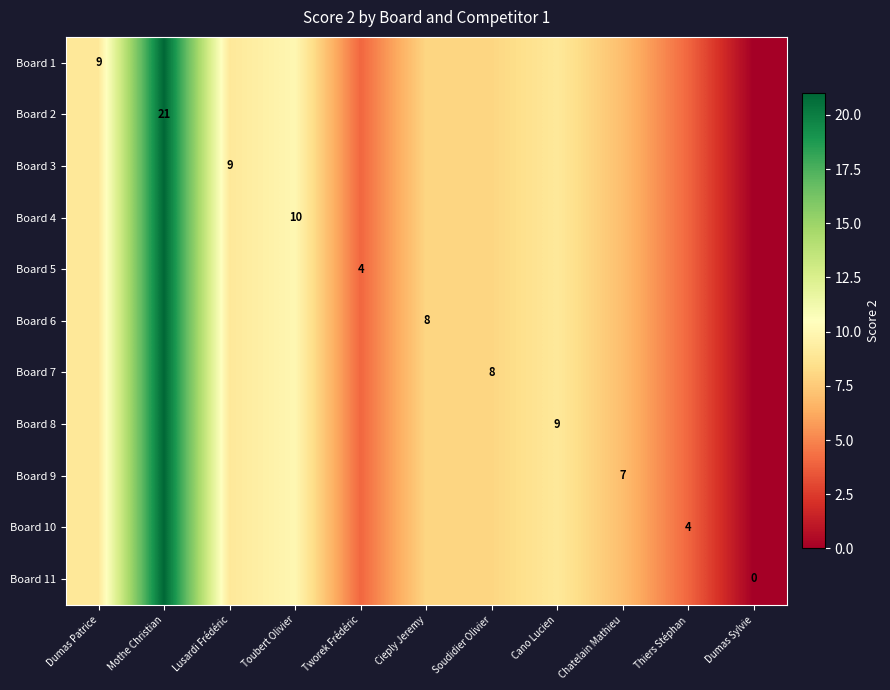

At how many categories does at least one series exceed 12?

1